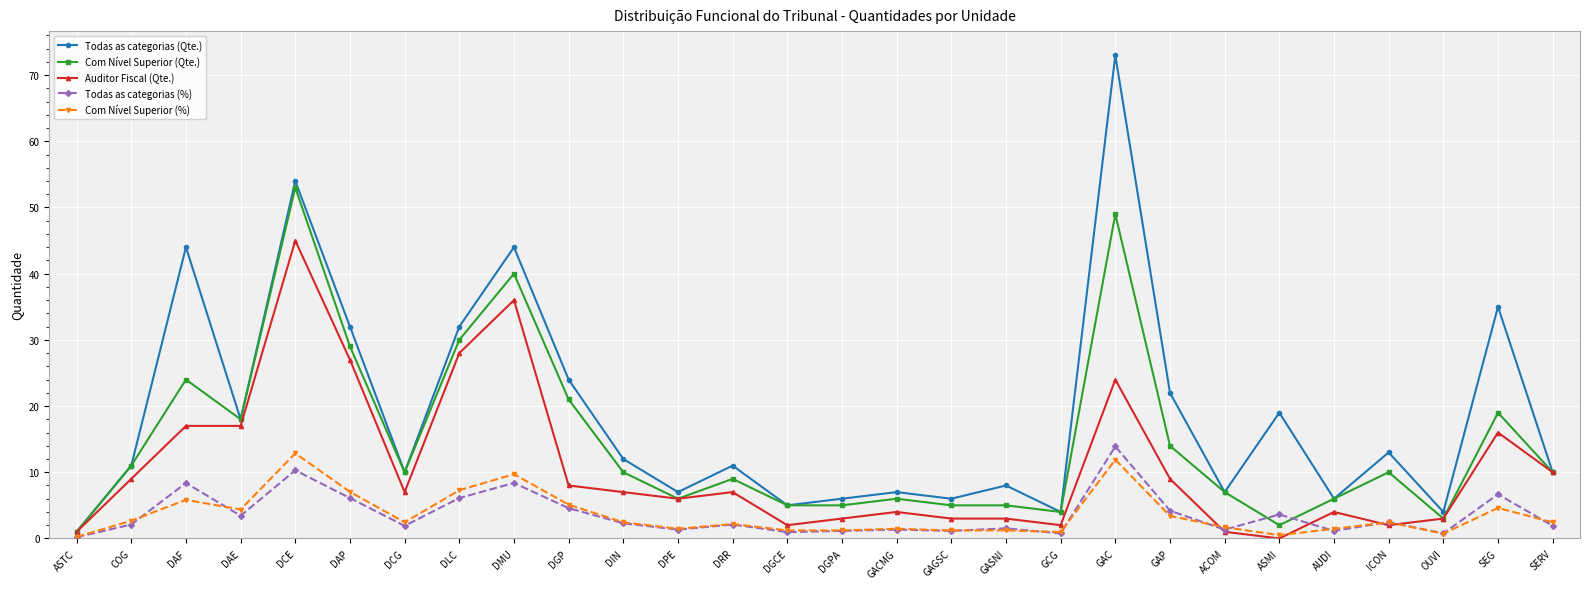

Which series has the largest range (max minus min)?

Todas as categorias (Qte.)